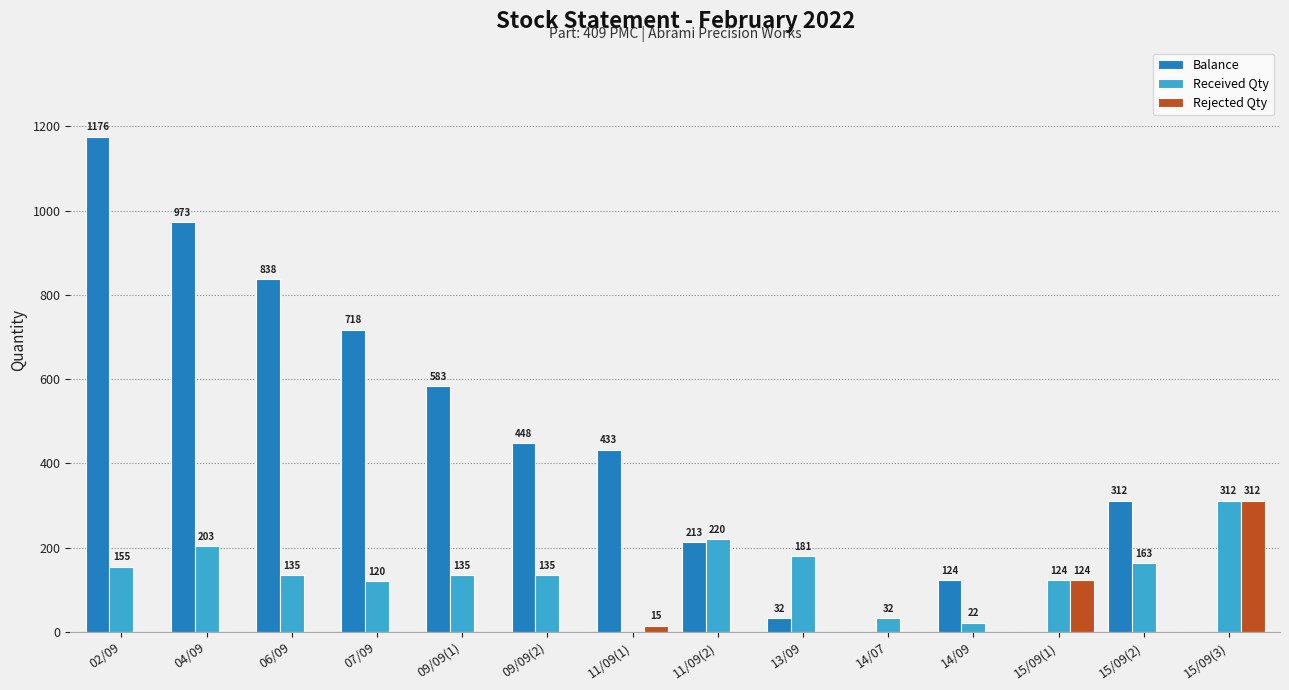

Reading left to right, extract all data points from this chart.

Balance: 02/09=1176	04/09=973	06/09=838	07/09=718	09/09(1)=583	09/09(2)=448	11/09(1)=433	11/09(2)=213	13/09=32	14/07=0	14/09=124	15/09(1)=0	15/09(2)=312	15/09(3)=0
Received Qty: 02/09=155	04/09=203	06/09=135	07/09=120	09/09(1)=135	09/09(2)=135	11/09(1)=0	11/09(2)=220	13/09=181	14/07=32	14/09=22	15/09(1)=124	15/09(2)=163	15/09(3)=312
Rejected Qty: 02/09=0	04/09=0	06/09=0	07/09=0	09/09(1)=0	09/09(2)=0	11/09(1)=15	11/09(2)=0	13/09=0	14/07=0	14/09=0	15/09(1)=124	15/09(2)=0	15/09(3)=312